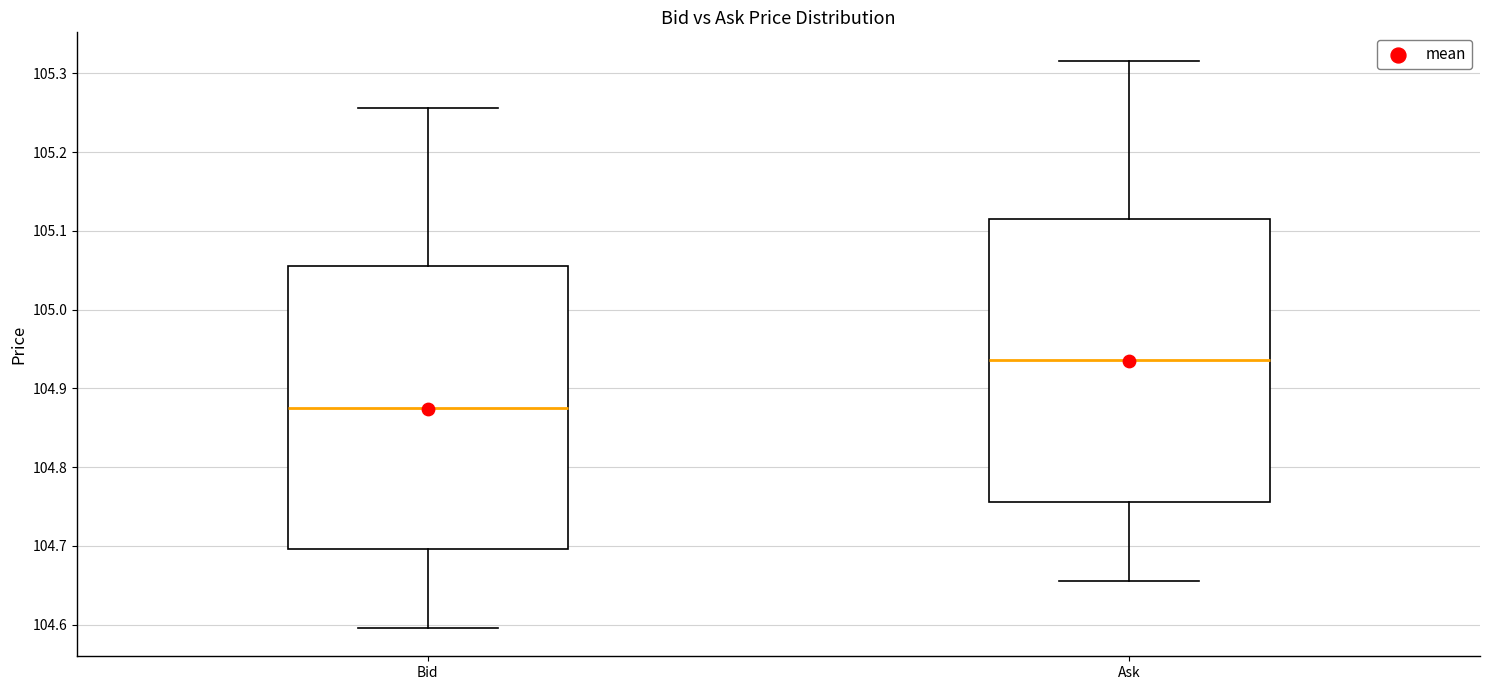

Which box has the lowest median line?

Bid